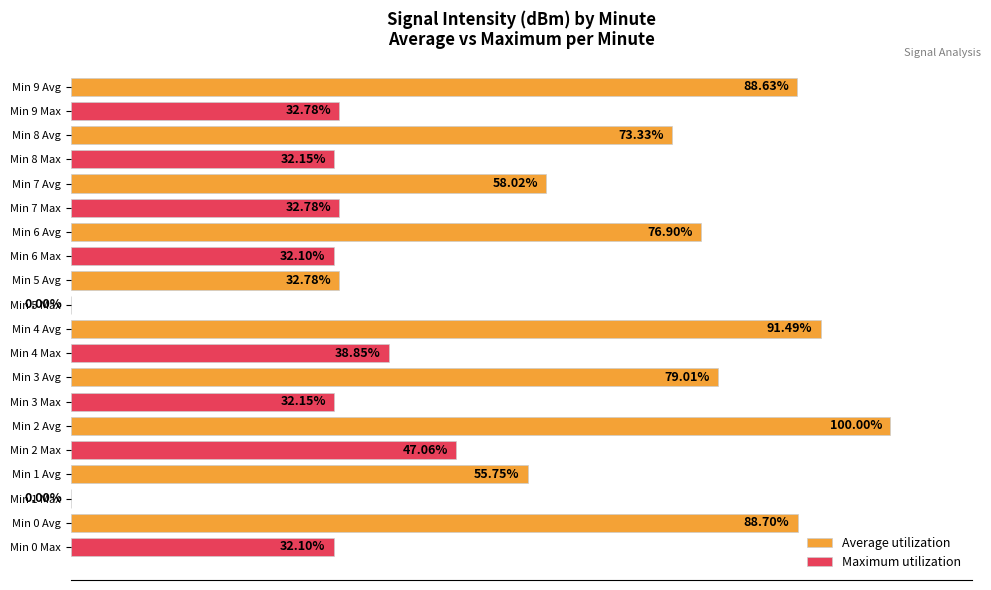

Which series has the largest total across all categories?

Average utilization